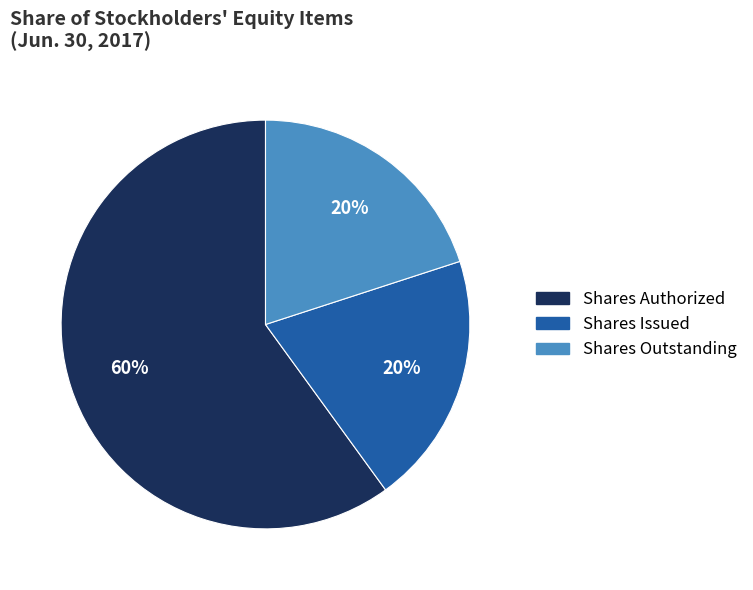

Does any single category account for the majority?

Yes